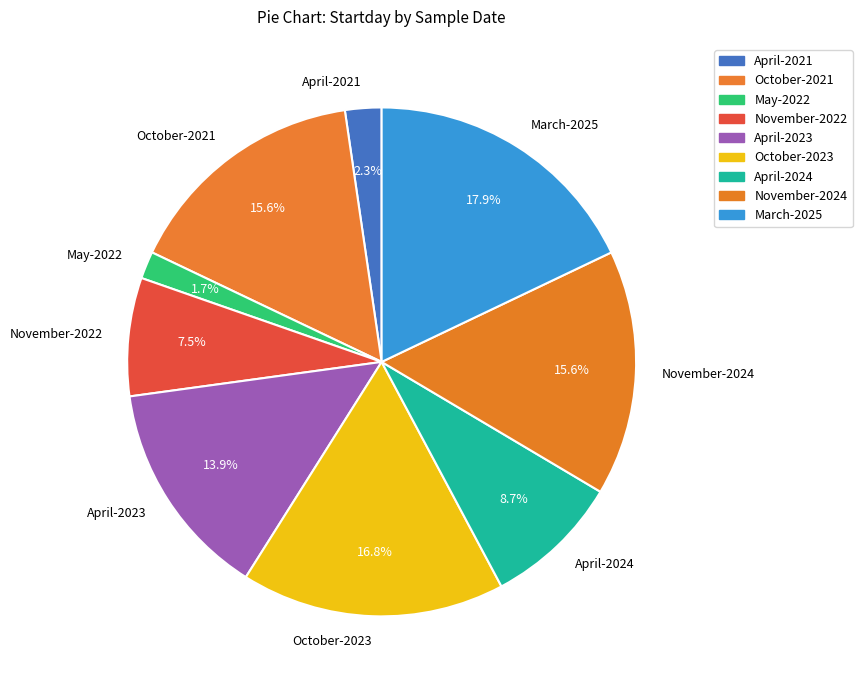

Between April-2024 and April-2021, which is larger?

April-2024